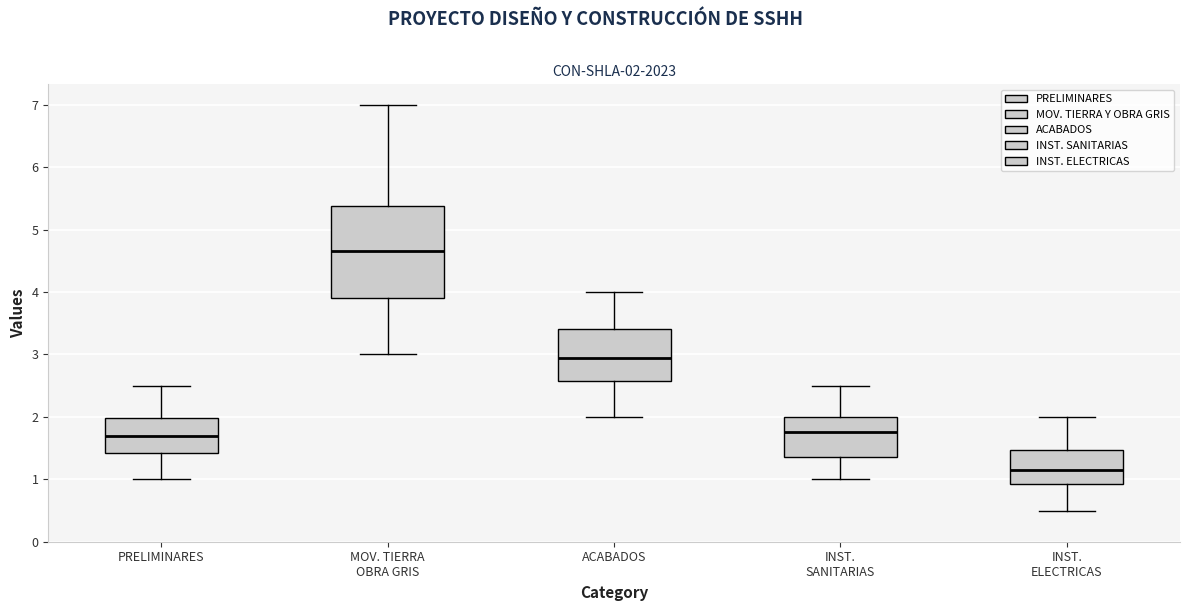

Which box has the highest median line?

MOV. TIERRA OBRA GRIS